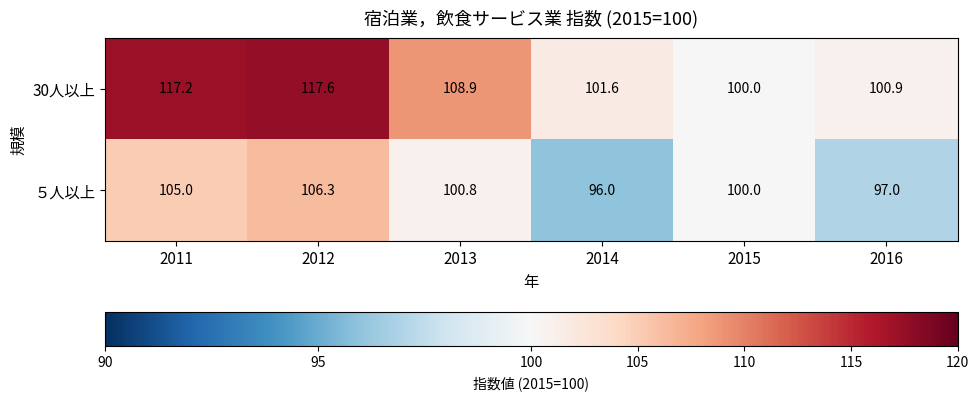

The 30人以上 series shows 100.9 at 2016. True or false?

True